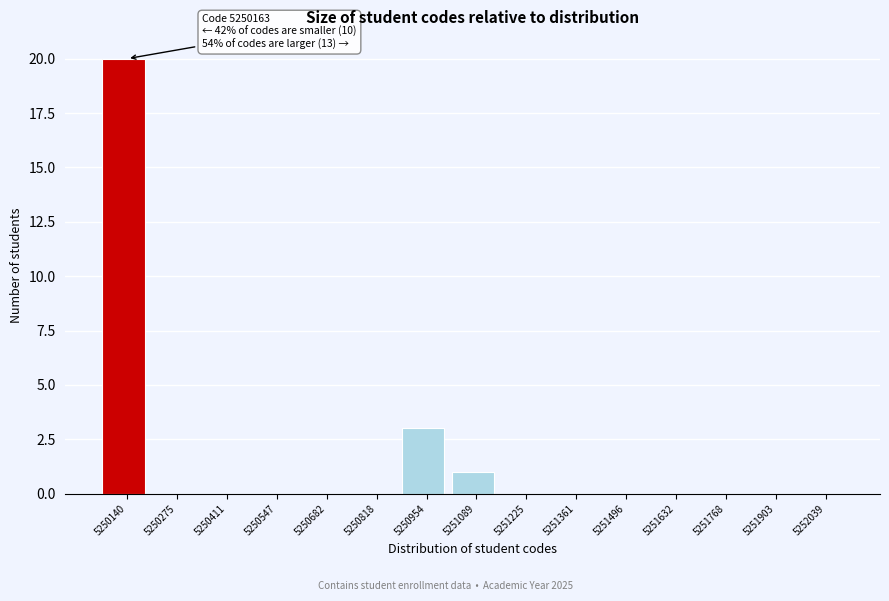

Reading left to right, what are all the values shown in this chart?

5250140=20	5250275=0	5250411=0	5250547=0	5250682=0	5250818=0	5250954=3	5251089=1	5251225=0	5251361=0	5251496=0	5251632=0	5251768=0	5251903=0	5252039=0